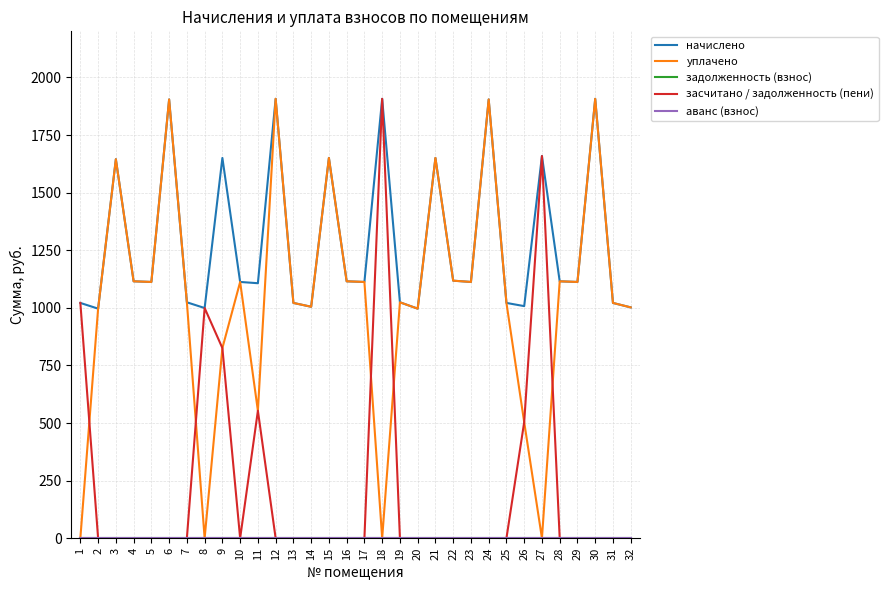

True or false: задолженность (взнос) and засчитано / задолженность (пени) cross at least once.

False